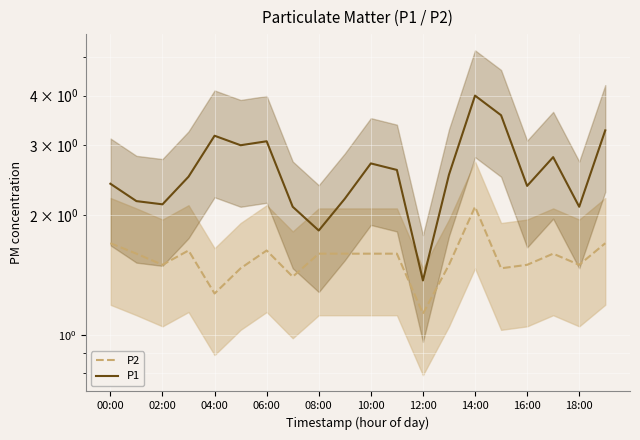

Reading left to right, list all the values displayed in this chart.

P2: 1.7	1.6	1.5	1.6	1.3	1.5	1.6	1.4	1.6	1.6	1.6	1.6	1.1	1.5	2.1	1.5	1.5	1.6	1.5	1.7
P1: 2.4	2.2	2.1	2.5	3.2	3.0	3.1	2.1	1.8	2.2	2.7	2.6	1.4	2.5	4.0	3.6	2.4	2.8	2.1	3.3